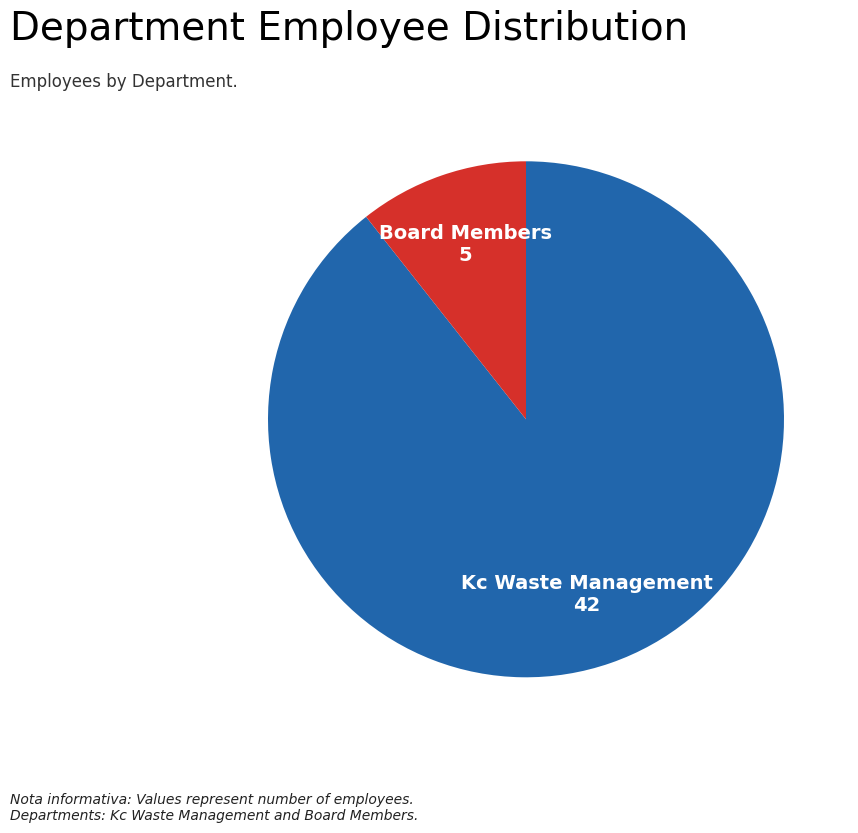

Is there any slice that represents more than half of the pie?

Yes